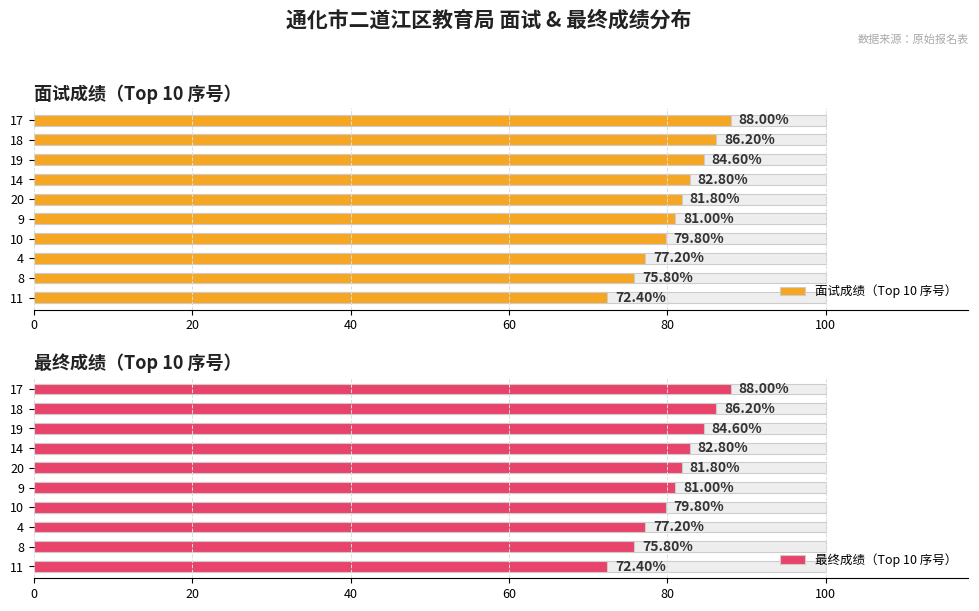

At how many categories does at least one series exceed 80?

6